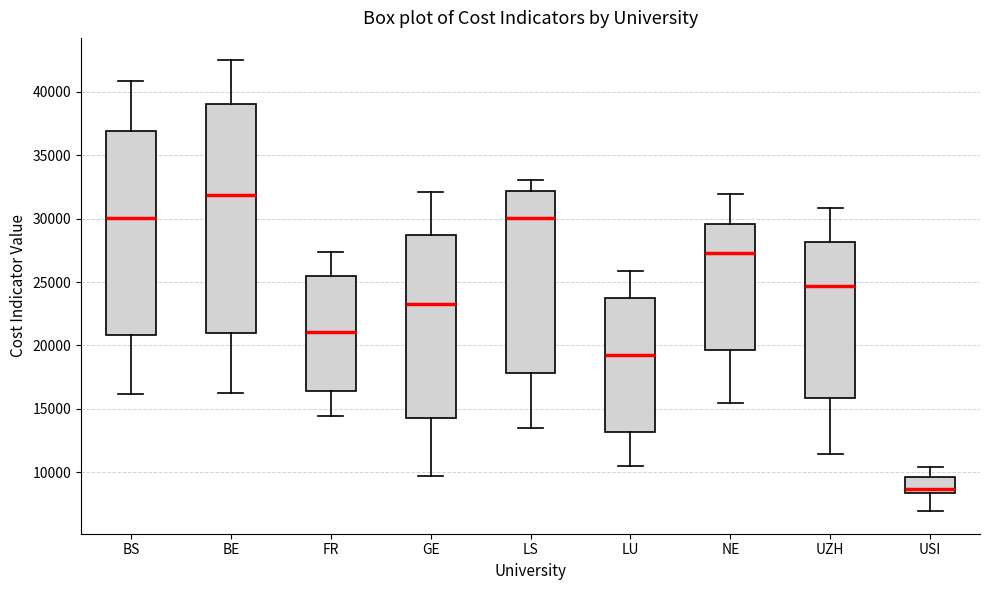

Which box has the highest median line?

BE